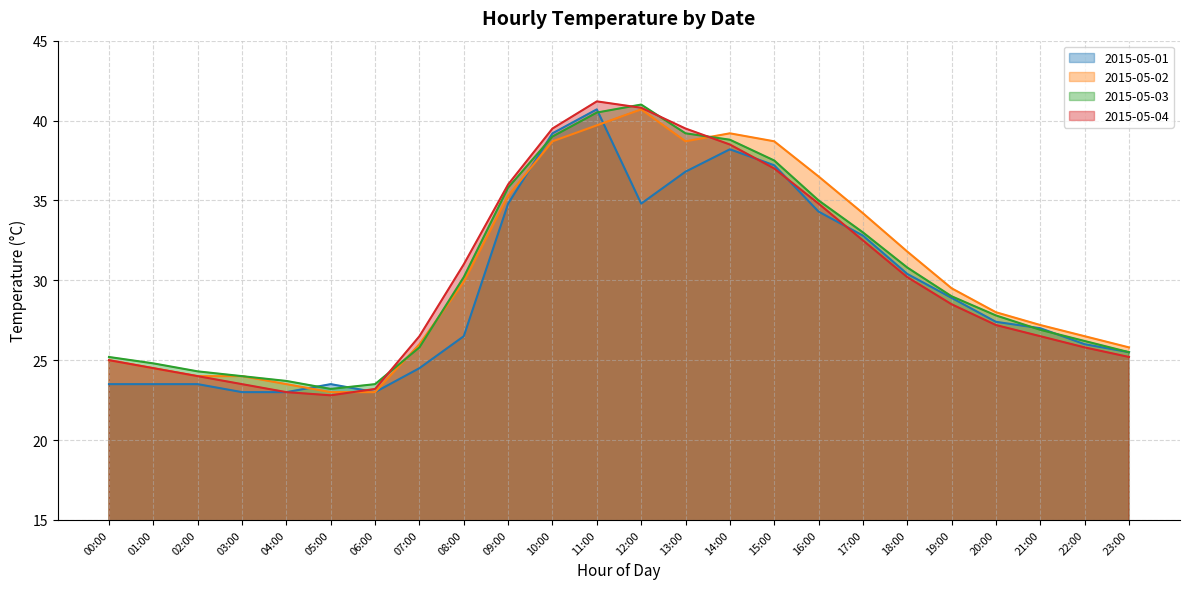

How many times do 2015-05-01 and 2015-05-02 cross each other?

3